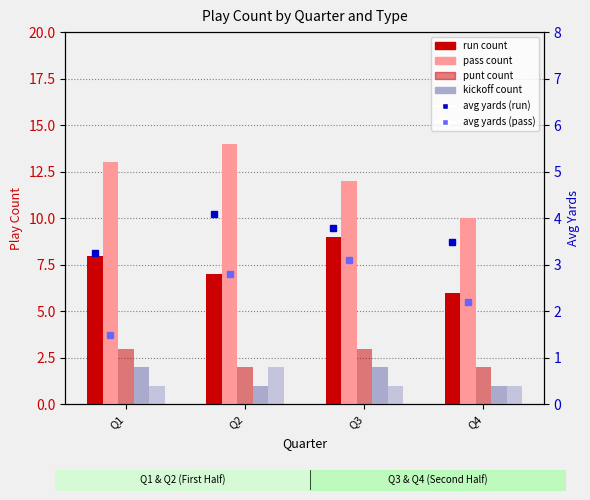

How many bars are there in each group?

5